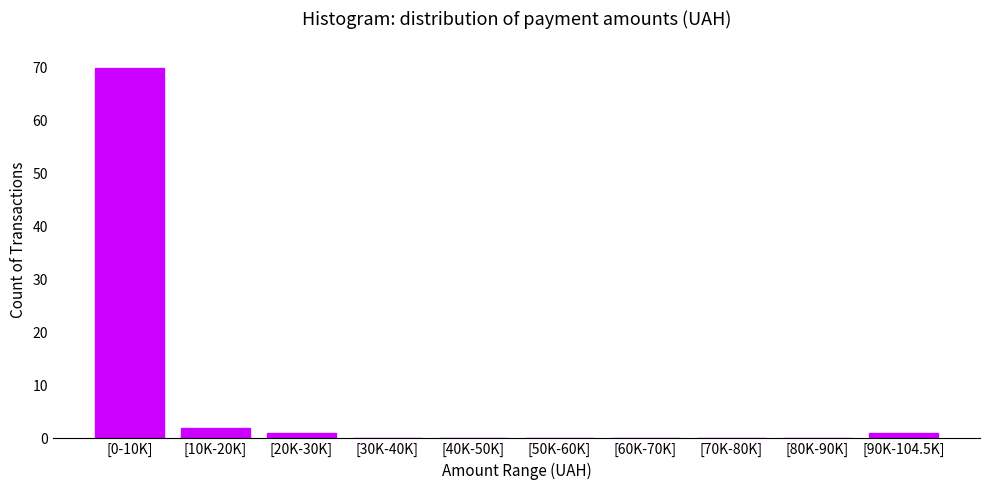

Reading left to right, transcribe all the data shown in this chart.

[0-10K]=70	[10K-20K]=2	[20K-30K]=1	[30K-40K]=0	[40K-50K]=0	[50K-60K]=0	[60K-70K]=0	[70K-80K]=0	[80K-90K]=0	[90K-104.5K]=1